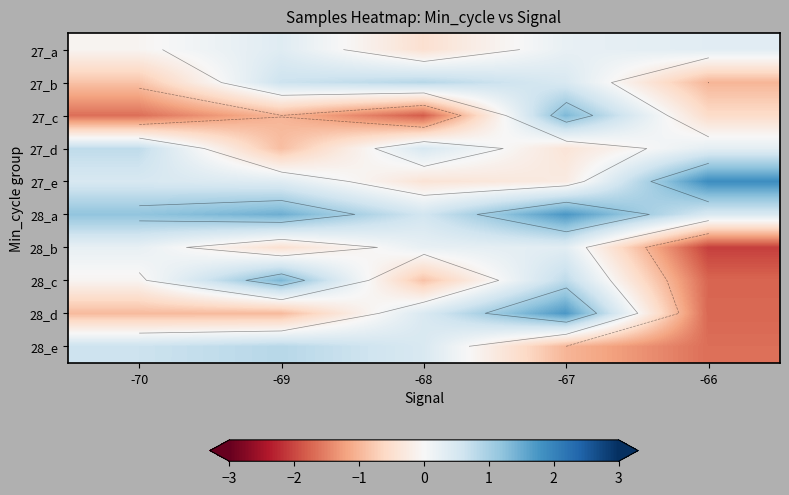

What is the total value across all series at -67?

5.0